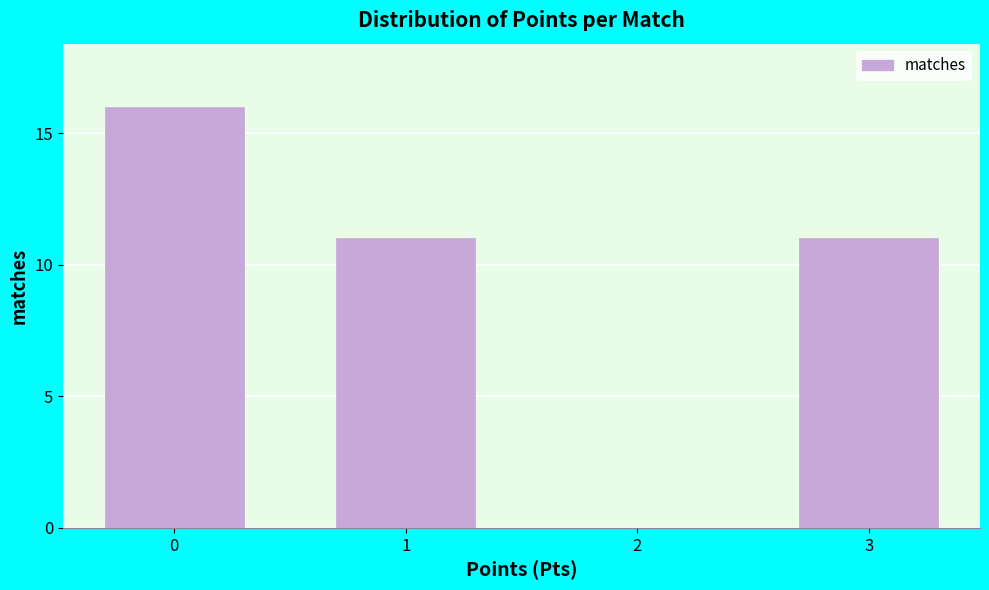

Reading left to right, extract all data points from this chart.

0=16	1=11	2=0	3=11